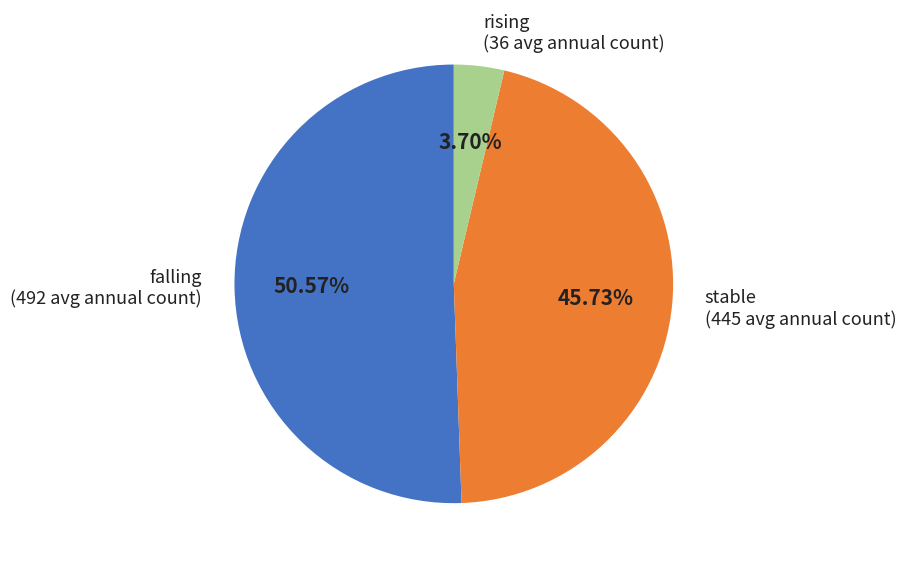

To the nearest percent, what is the average slice percentage?

33%